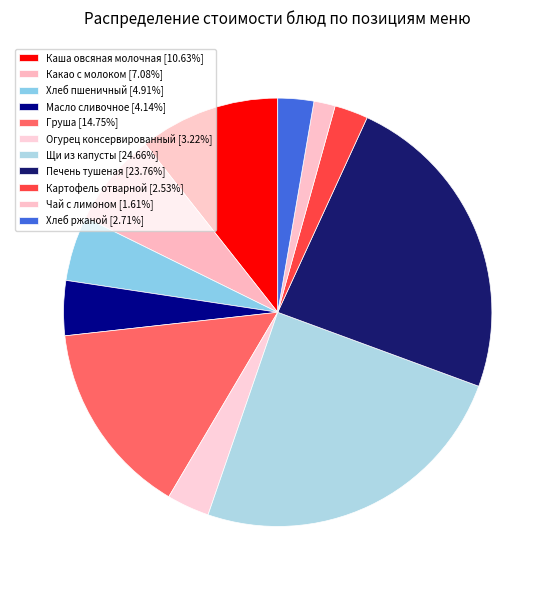

The Картофель отварной slice represents 3% of the pie. True or false?

True